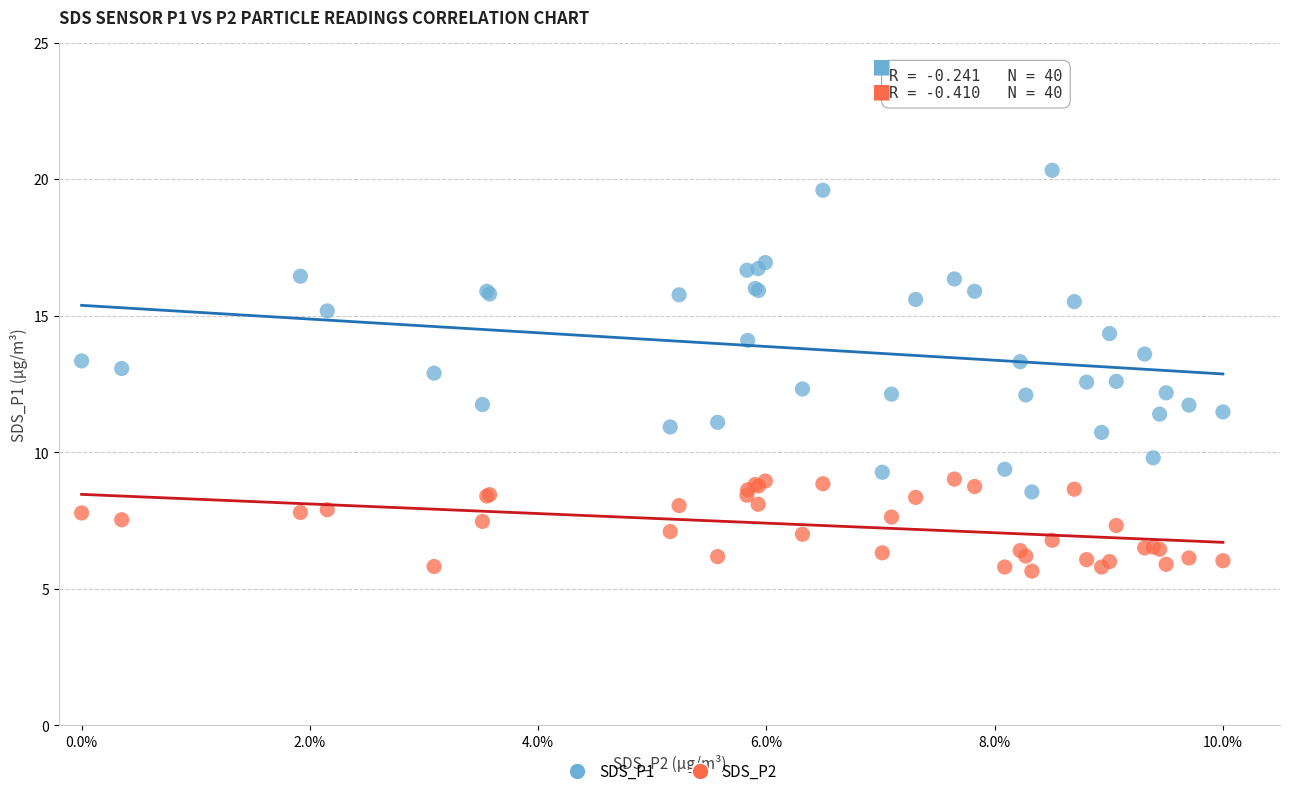

Which series reaches the maximum Y coordinate?

SDS_P1